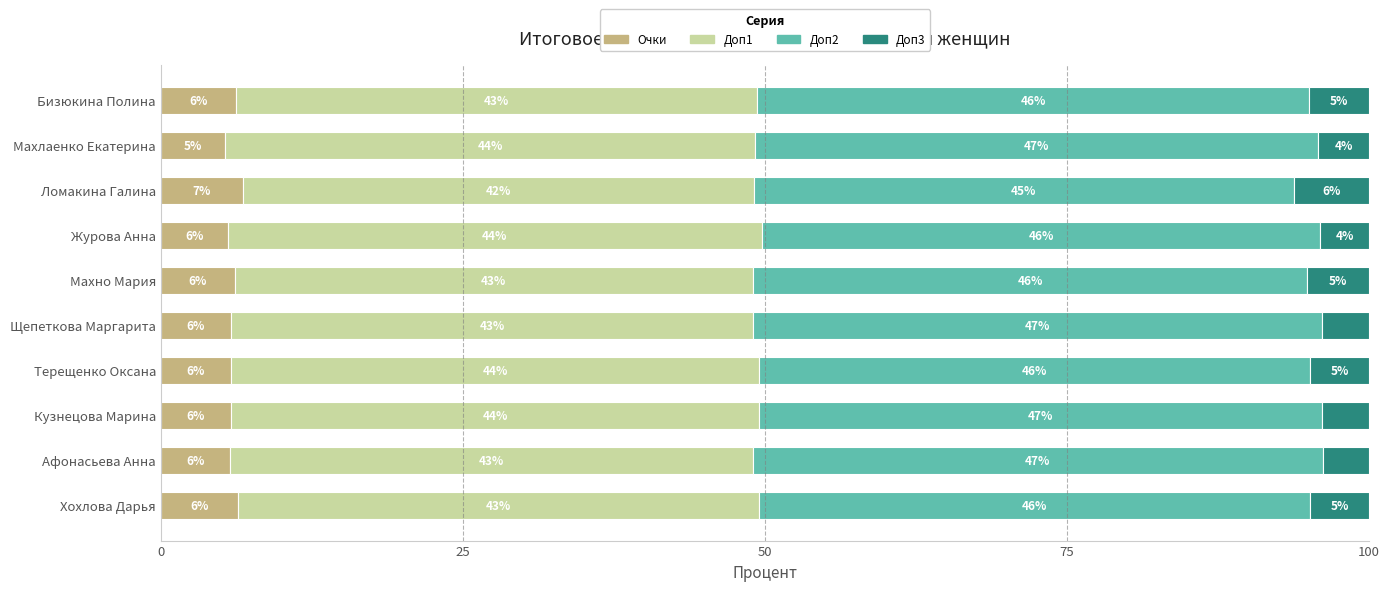

What is the sum of all Очки values?

59.6